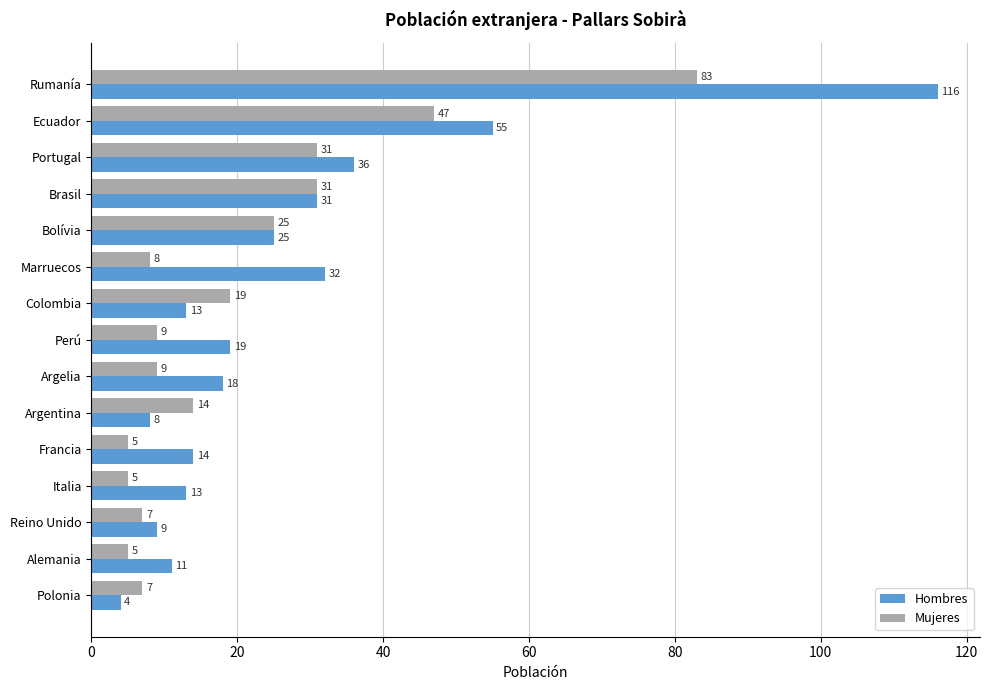

Which series has the largest range (max minus min)?

Hombres